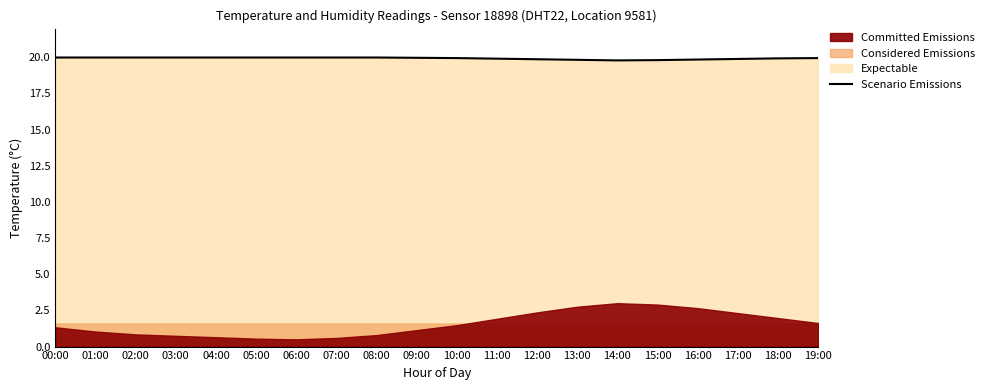

What is the approximate value at 10:00?

19.9